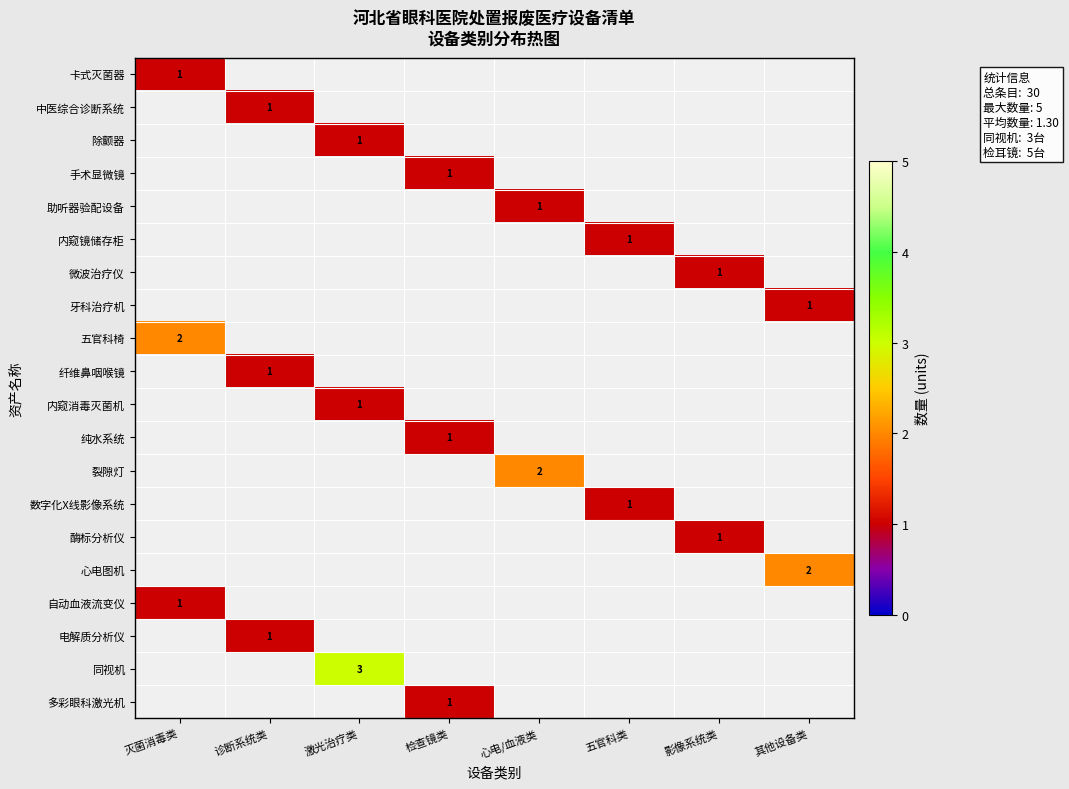

Is it true that 同视机 equals 2 at 激光治疗类?

False